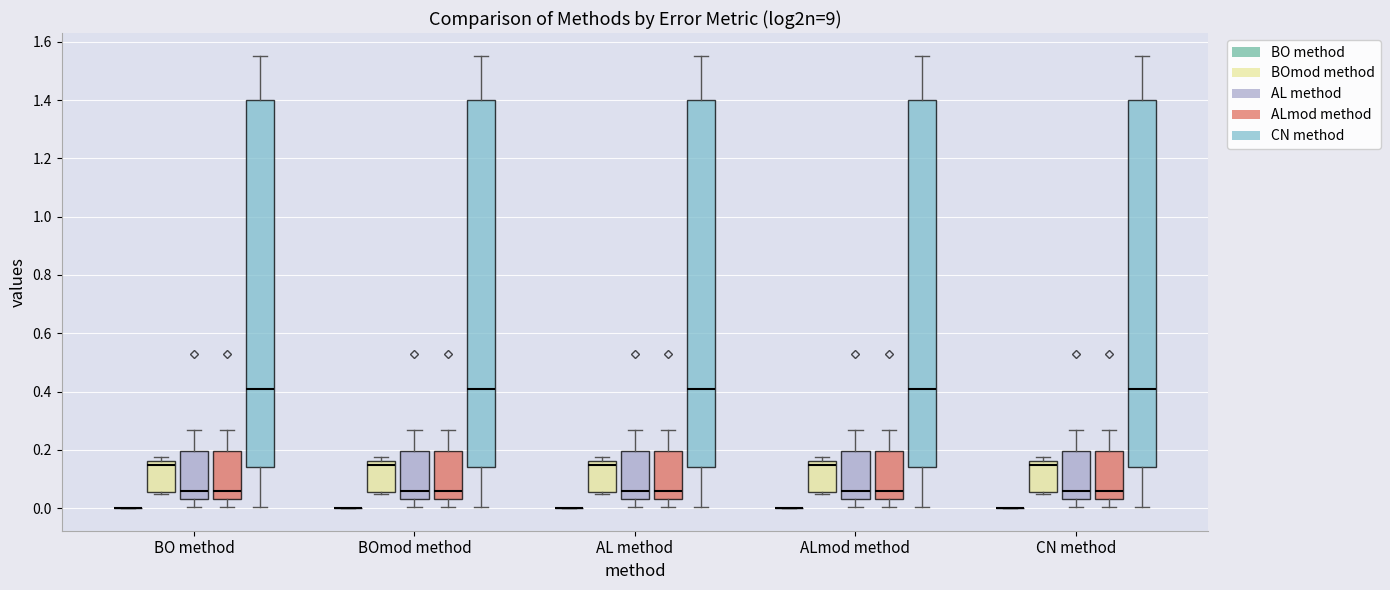

Reading left to right, read every box against the y-axis: the position of its median line, the range the box covers, and the ends of its whiskers. The values are not printed on the chart, so give them approximately, as read against the axis.

BO method (BO method): box collapsed to a line at 0.00, whiskers 0.00 to 0.00
BO method (BOmod method): median 0.14, box 0.06 to 0.16, whiskers 0.04 to 0.18
BO method (AL method): median 0.06, box 0.04 to 0.20, whiskers 0.00 to 0.26
BO method (ALmod method): median 0.06, box 0.04 to 0.20, whiskers 0.00 to 0.26
BO method (CN method): median 0.40, box 0.14 to 1.40, whiskers 0.00 to 1.56
BOmod method (BO method): box collapsed to a line at 0.00, whiskers 0.00 to 0.00
BOmod method (BOmod method): median 0.14, box 0.06 to 0.16, whiskers 0.04 to 0.18
BOmod method (AL method): median 0.06, box 0.04 to 0.20, whiskers 0.00 to 0.26
BOmod method (ALmod method): median 0.06, box 0.04 to 0.20, whiskers 0.00 to 0.26
BOmod method (CN method): median 0.40, box 0.14 to 1.40, whiskers 0.00 to 1.56
AL method (BO method): box collapsed to a line at 0.00, whiskers 0.00 to 0.00
AL method (BOmod method): median 0.14, box 0.06 to 0.16, whiskers 0.04 to 0.18
AL method (AL method): median 0.06, box 0.04 to 0.20, whiskers 0.00 to 0.26
AL method (ALmod method): median 0.06, box 0.04 to 0.20, whiskers 0.00 to 0.26
AL method (CN method): median 0.40, box 0.14 to 1.40, whiskers 0.00 to 1.56
ALmod method (BO method): box collapsed to a line at 0.00, whiskers 0.00 to 0.00
ALmod method (BOmod method): median 0.14, box 0.06 to 0.16, whiskers 0.04 to 0.18
ALmod method (AL method): median 0.06, box 0.04 to 0.20, whiskers 0.00 to 0.26
ALmod method (ALmod method): median 0.06, box 0.04 to 0.20, whiskers 0.00 to 0.26
ALmod method (CN method): median 0.40, box 0.14 to 1.40, whiskers 0.00 to 1.56
CN method (BO method): box collapsed to a line at 0.00, whiskers 0.00 to 0.00
CN method (BOmod method): median 0.14, box 0.06 to 0.16, whiskers 0.04 to 0.18
CN method (AL method): median 0.06, box 0.04 to 0.20, whiskers 0.00 to 0.26
CN method (ALmod method): median 0.06, box 0.04 to 0.20, whiskers 0.00 to 0.26
CN method (CN method): median 0.40, box 0.14 to 1.40, whiskers 0.00 to 1.56